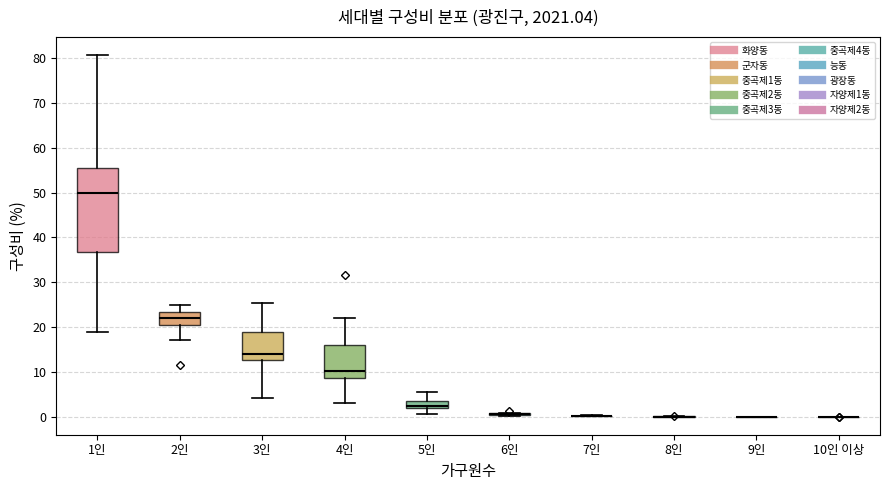

Comparing the boxes themselves (not the whiskers), which one is the tallest?

1인